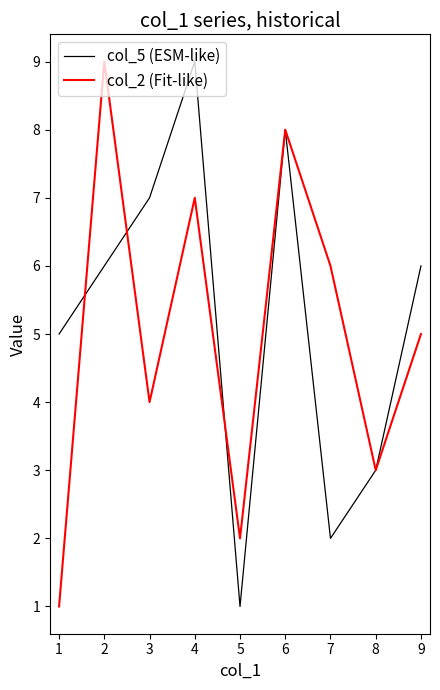

Which series has the largest total across all categories?

col_5 (ESM-like)